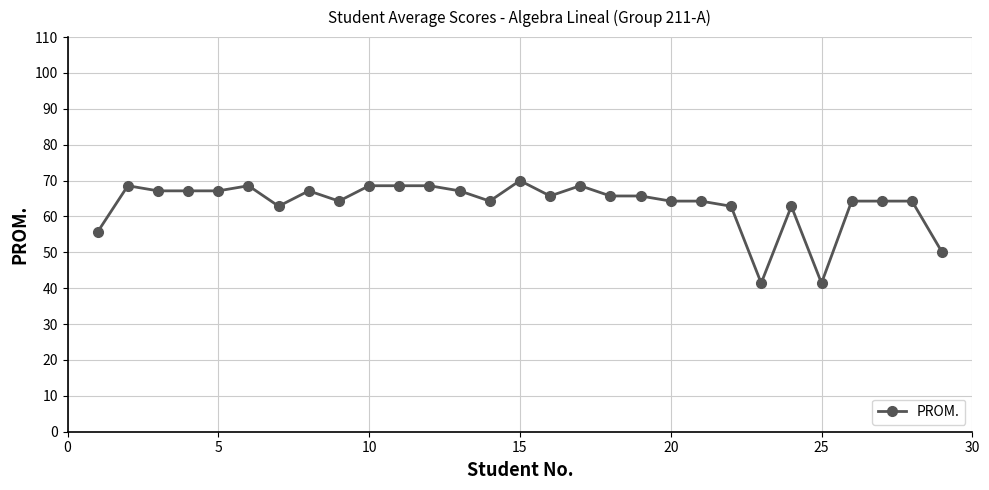

Reading left to right, what are all the values shown in this chart?

55.7	68.6	67.1	67.1	67.1	68.6	62.9	67.1	64.3	68.6	68.6	68.6	67.1	64.3	70.0	65.7	68.6	65.7	65.7	64.3	64.3	62.9	41.4	62.9	41.4	64.3	64.3	64.3	50.0